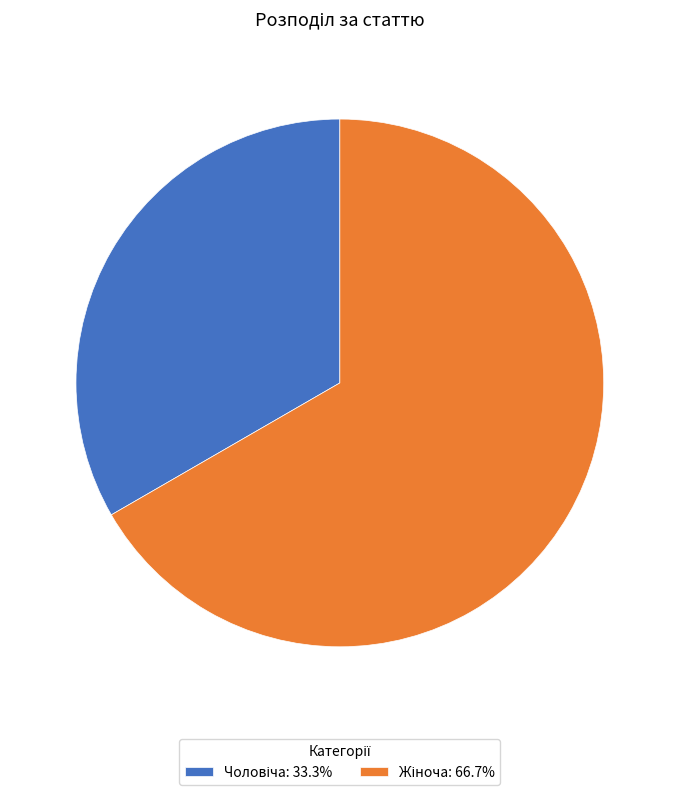

Is there a majority slice in this chart?

Yes